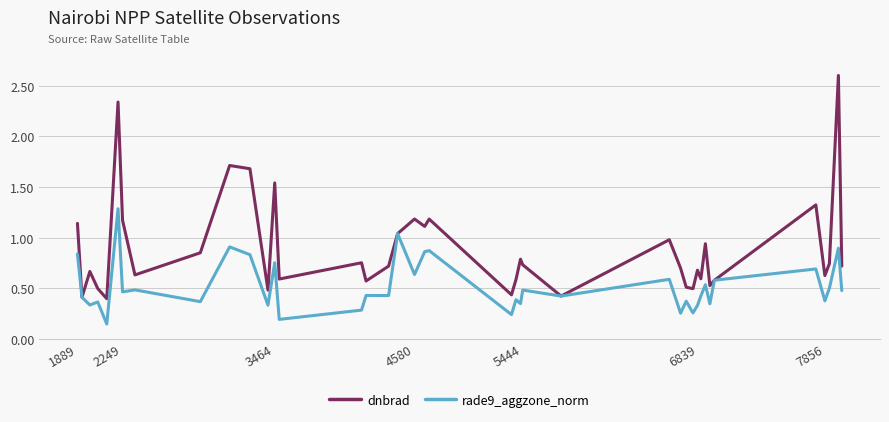

What are all the series names shown in the legend?

dnbrad, rade9_aggzone_norm